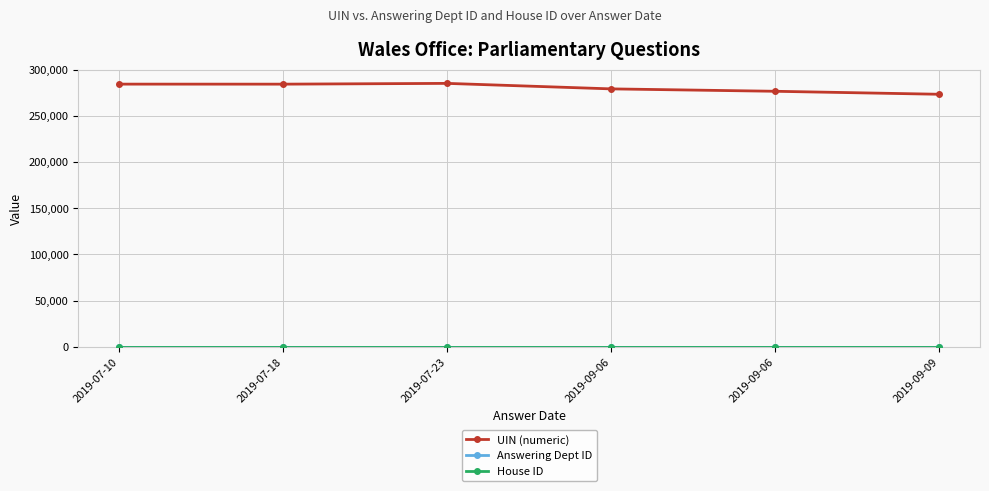

At how many categories does at least one series exceed 208146?

6